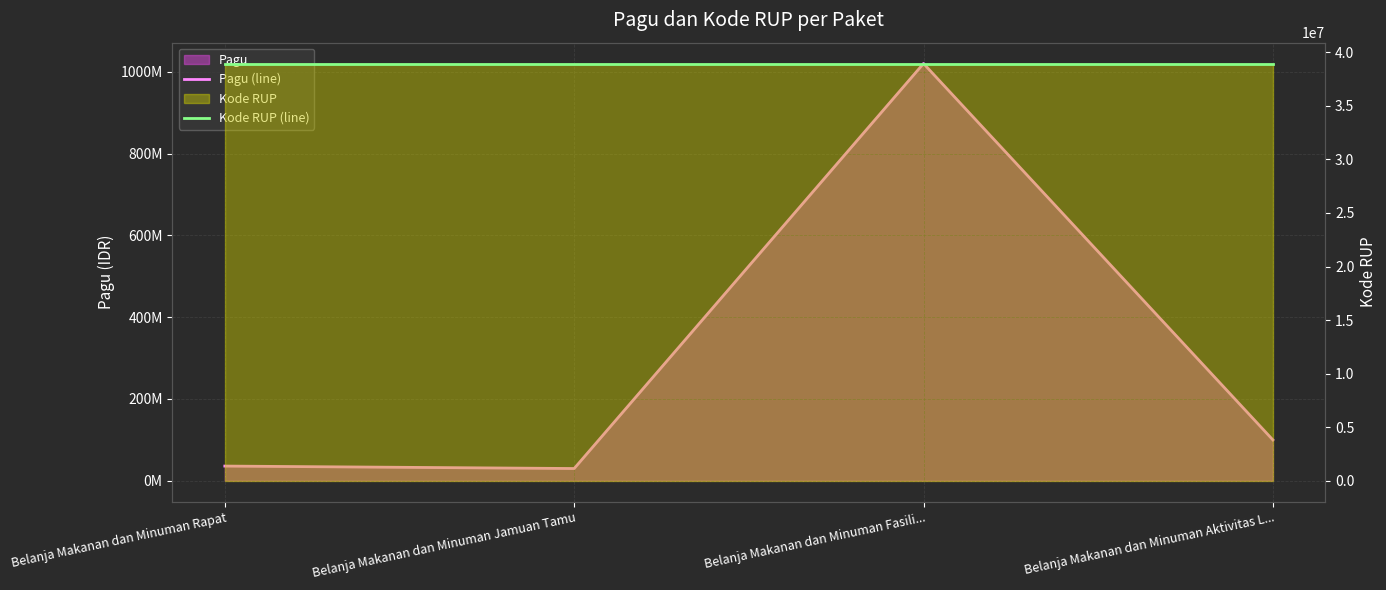

Between Belanja Makanan dan Minuman Rapat and Belanja Makanan dan Minuman Fasili..., which series saw the biggest shift?

Pagu (line)